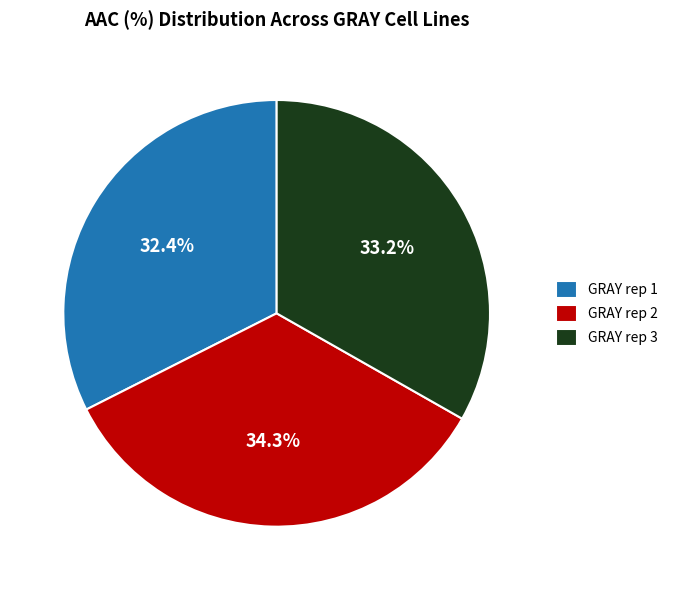

To the nearest percent, what portion does GRAY rep 2 represent?

34%